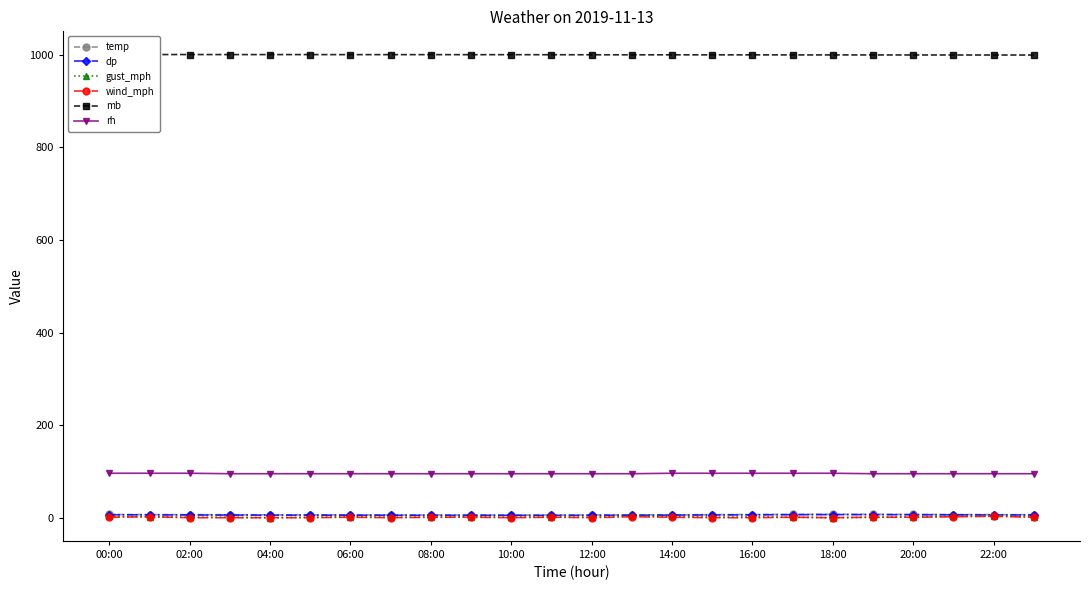

What is the label of the 24th point from the right?

00:00